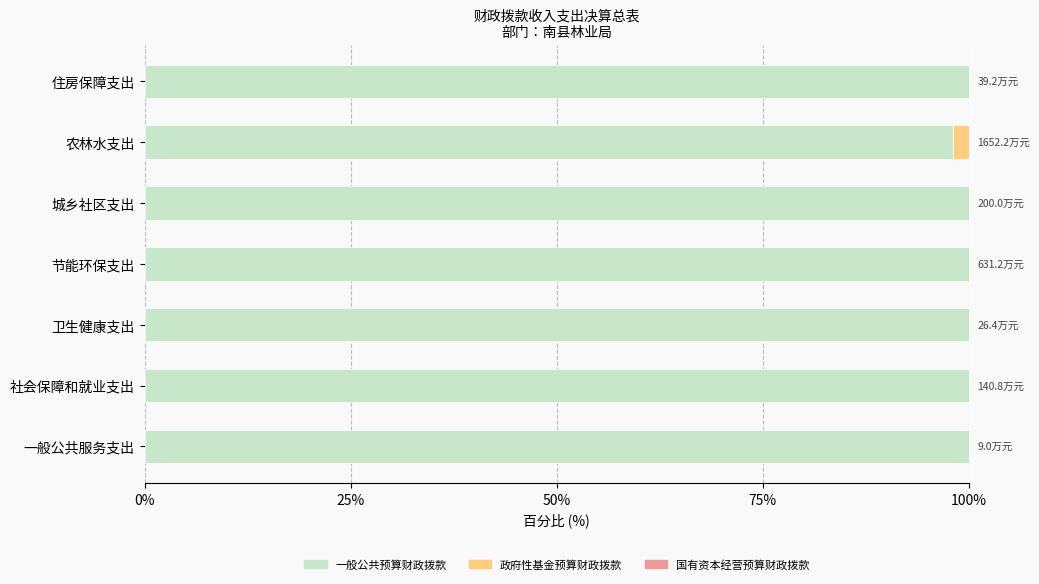

What is the highest value of the 一般公共预算财政拨款 series?

100.0